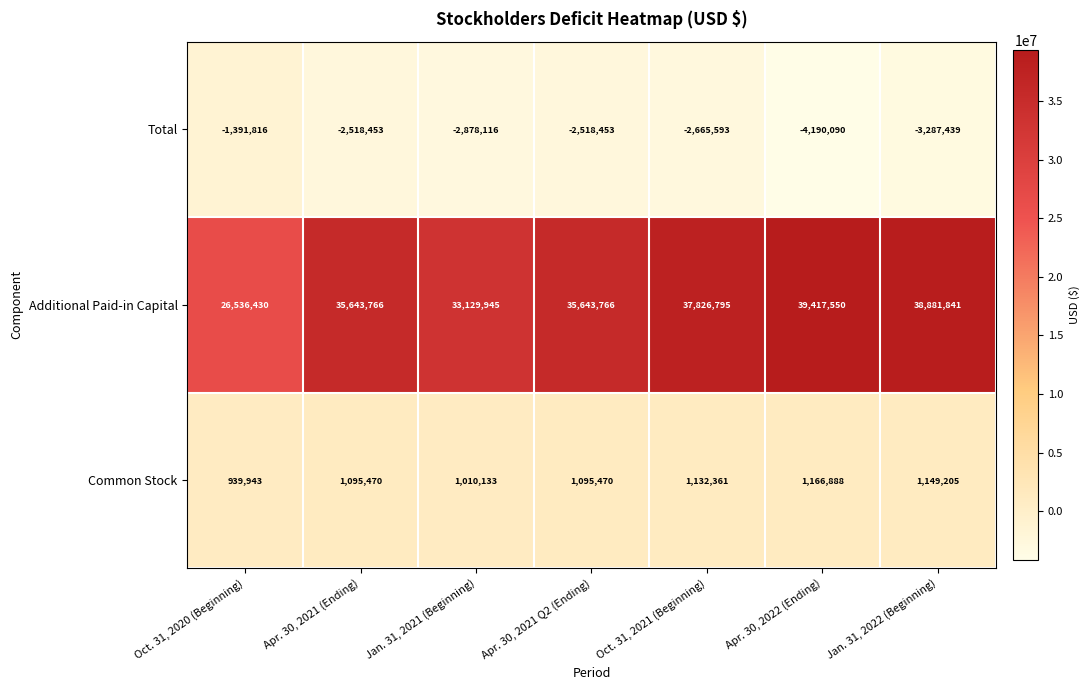

Is it true that Common Stock equals 1166888 at Apr. 30, 2022 (Ending)?

True